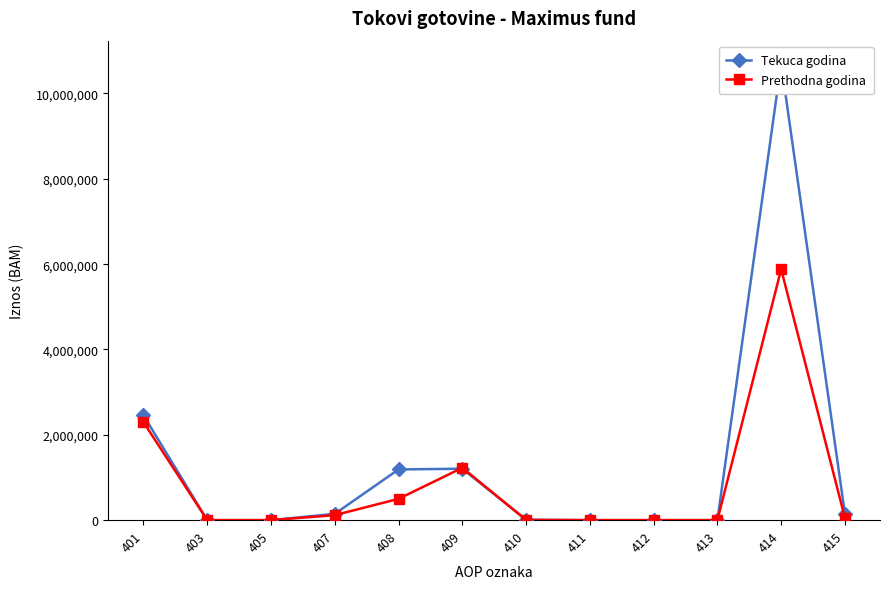

At which label does Prethodna godina first exceed 50940?

401